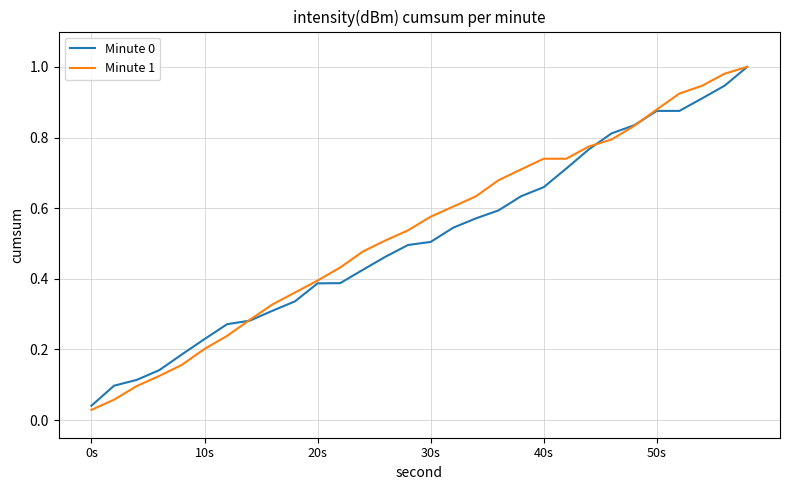

Which series has the largest range (max minus min)?

Minute 1